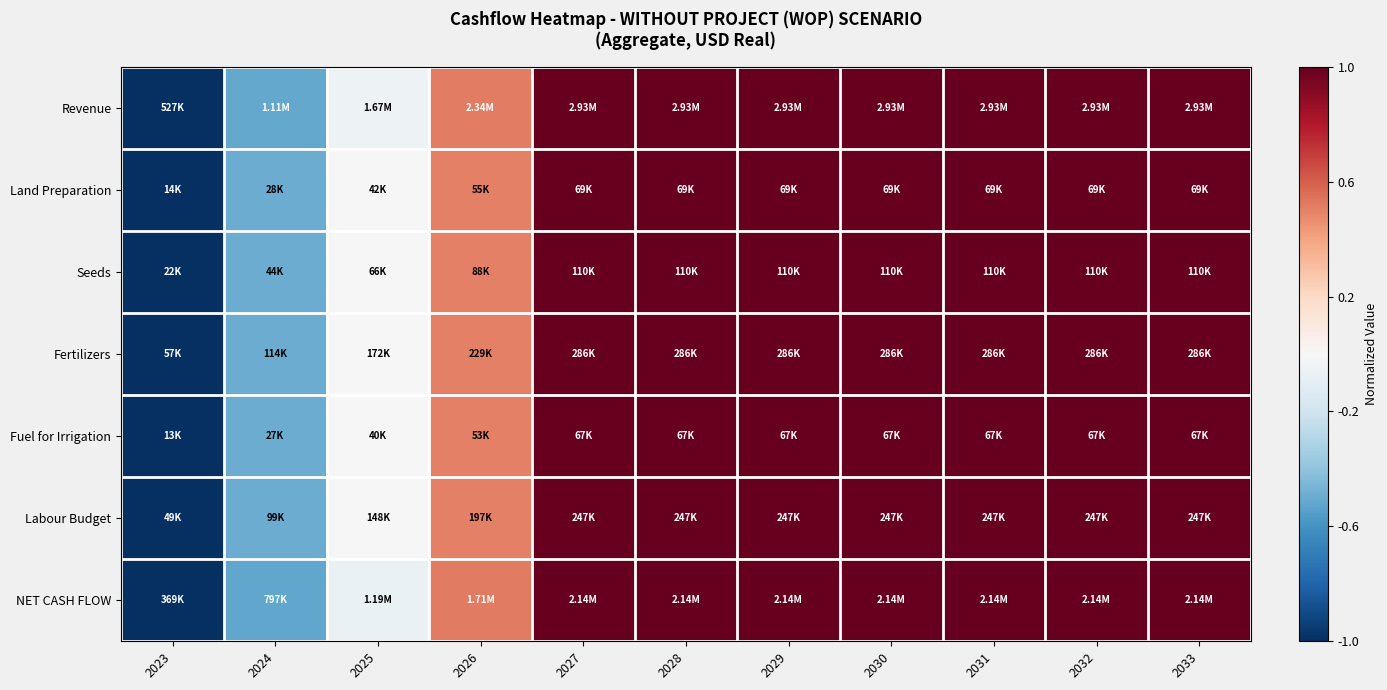

Reading right to left, transcribe all the data shown in this chart.

Revenue: 2033=1.0	2032=1.0	2031=1.0	2030=1.0	2029=1.0	2028=1.0	2027=1.0	2026=0.5	2025=-0.0	2024=-0.5	2023=-1.0
Land Preparation: 2033=1.0	2032=1.0	2031=1.0	2030=1.0	2029=1.0	2028=1.0	2027=1.0	2026=0.5	2025=0.0	2024=-0.5	2023=-1.0
Seeds: 2033=1.0	2032=1.0	2031=1.0	2030=1.0	2029=1.0	2028=1.0	2027=1.0	2026=0.5	2025=0.0	2024=-0.5	2023=-1.0
Fertilizers: 2033=1.0	2032=1.0	2031=1.0	2030=1.0	2029=1.0	2028=1.0	2027=1.0	2026=0.5	2025=0.0	2024=-0.5	2023=-1.0
Fuel for Irrigation: 2033=1.0	2032=1.0	2031=1.0	2030=1.0	2029=1.0	2028=1.0	2027=1.0	2026=0.5	2025=0.0	2024=-0.5	2023=-1.0
Labour Budget: 2033=1.0	2032=1.0	2031=1.0	2030=1.0	2029=1.0	2028=1.0	2027=1.0	2026=0.5	2025=0.0	2024=-0.5	2023=-1.0
NET CASH FLOW: 2033=1.0	2032=1.0	2031=1.0	2030=1.0	2029=1.0	2028=1.0	2027=1.0	2026=0.5	2025=-0.1	2024=-0.5	2023=-1.0